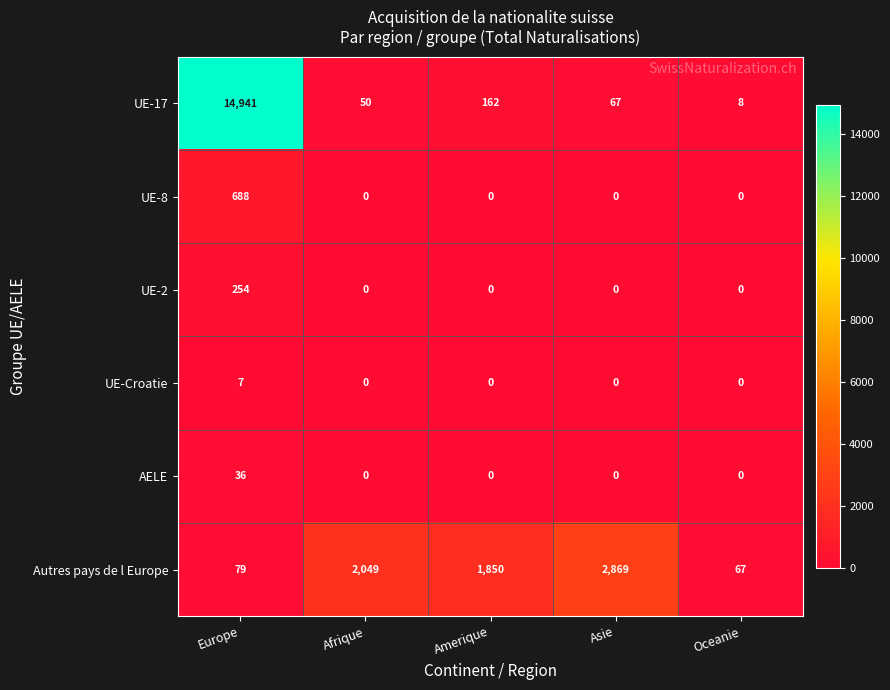

Which category has the highest value across all series?

Europe